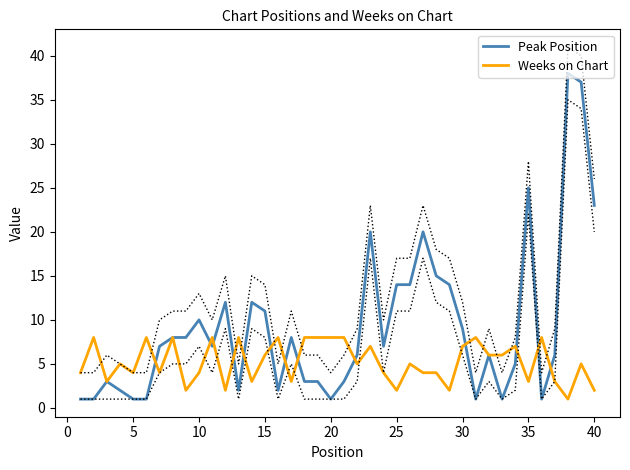

What is the sum of all Peak Position values?

368